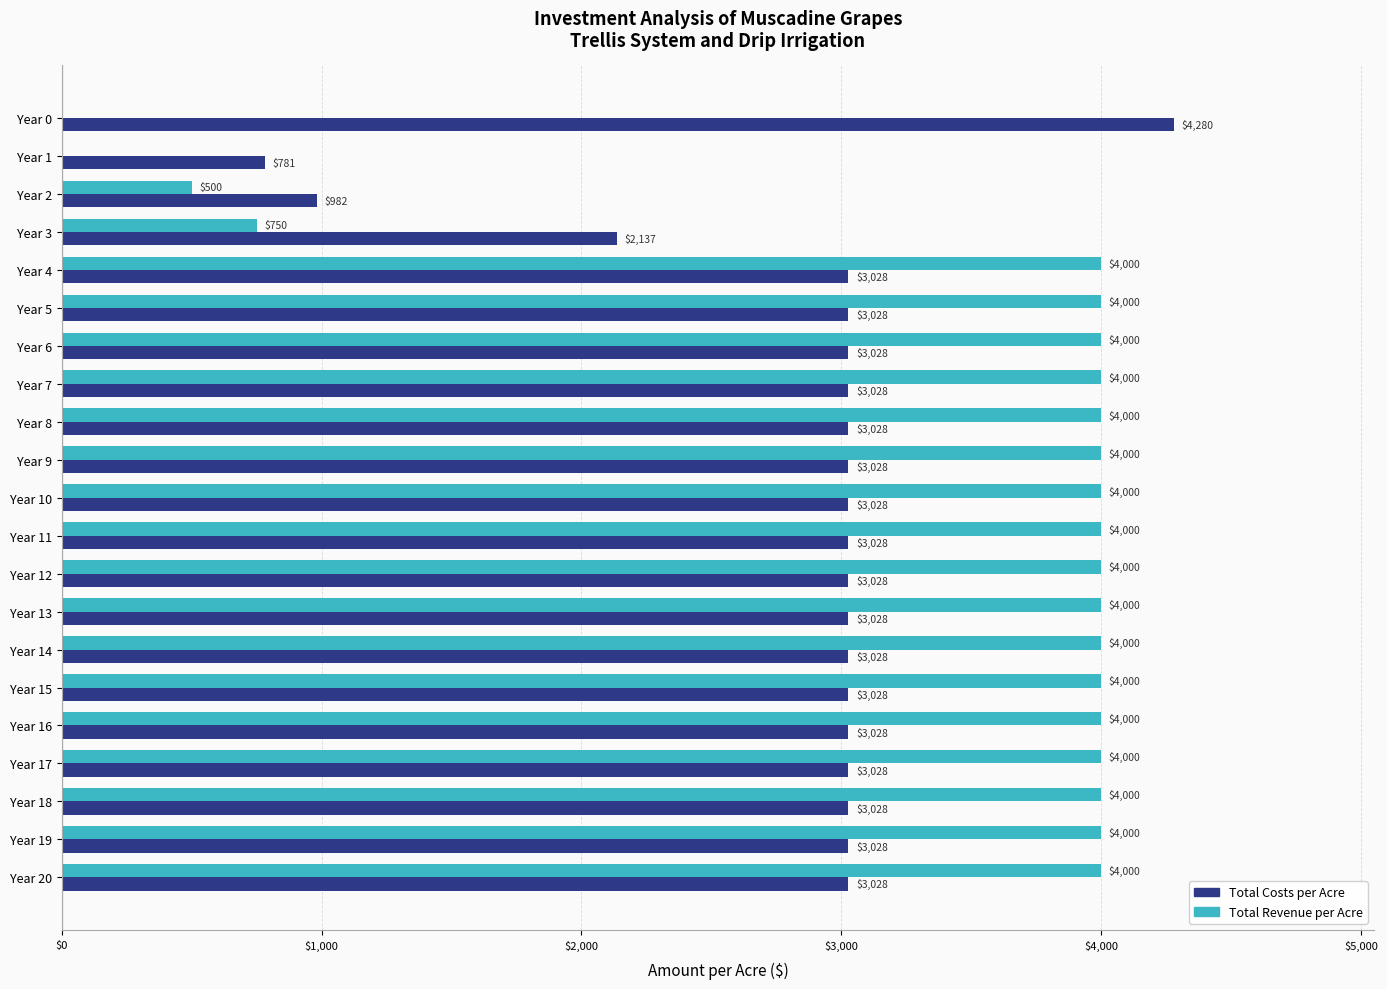

Which series has the largest total across all categories?

Total Revenue per Acre